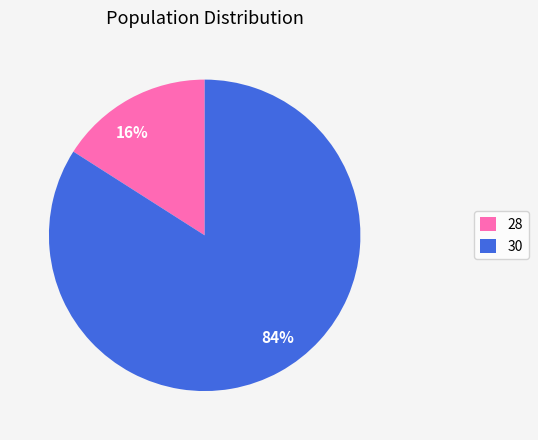

Is it true that 30 is 71% of the pie?

False